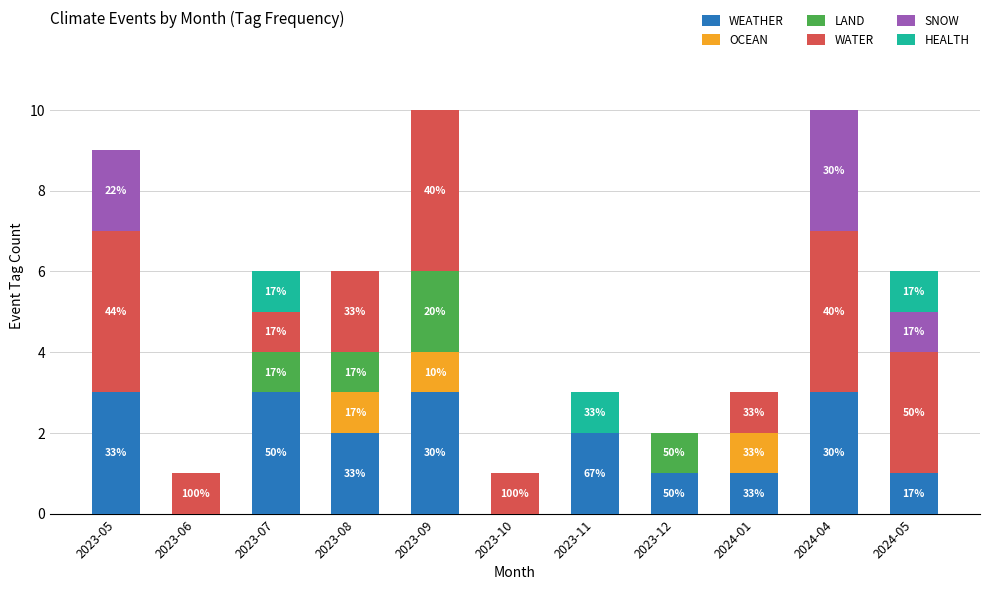

The value of WEATHER at 2023-06 is 2. True or false?

False